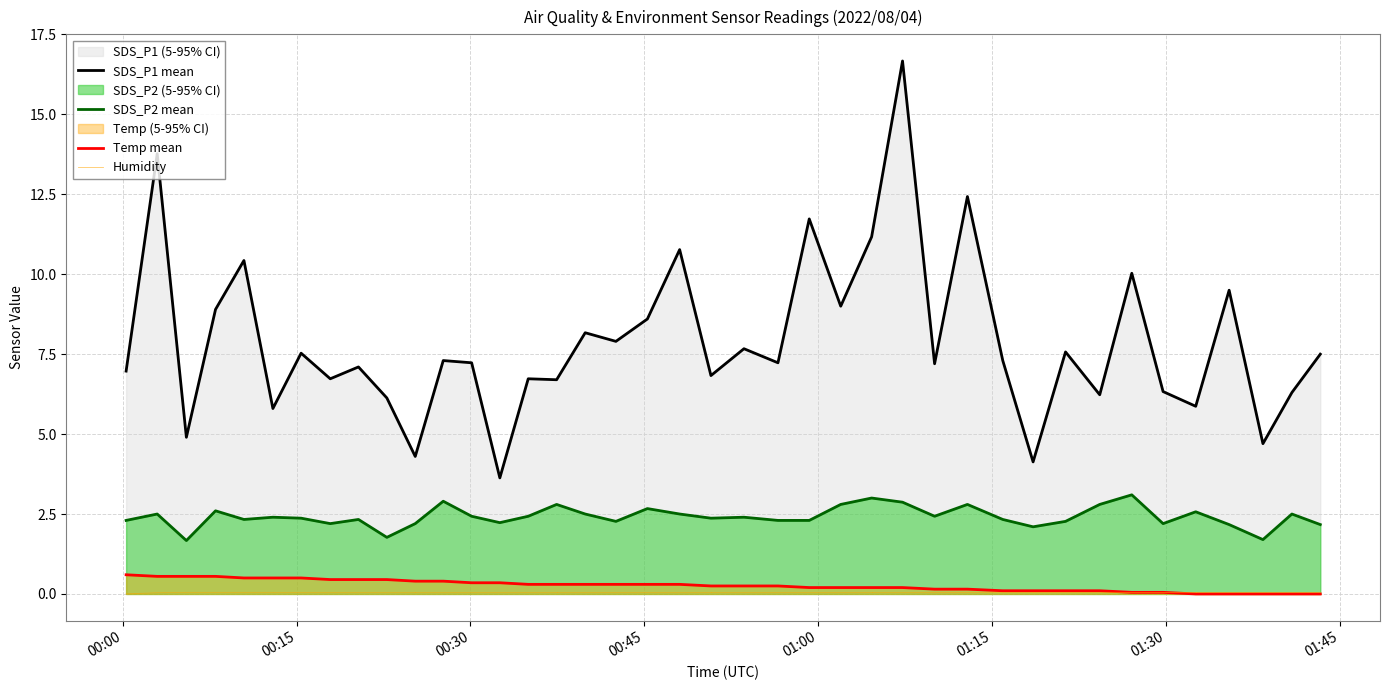

List the series in order of their overall mean, highest first.

SDS_P1, SDS_P2, Temp